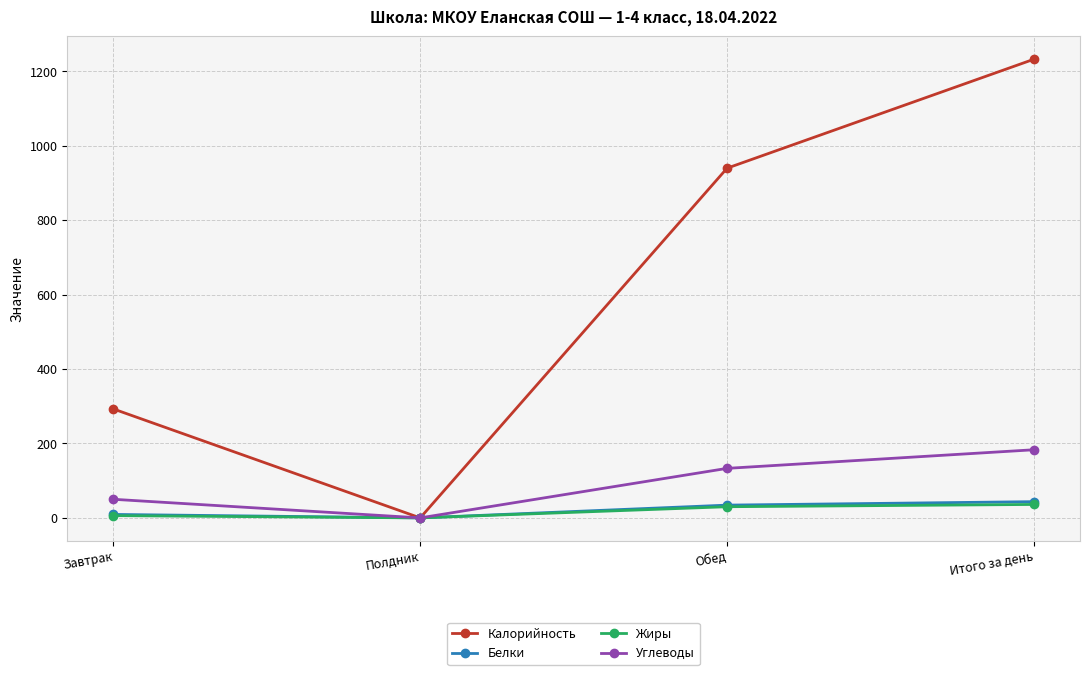

Is it true that Жиры equals 30.0 at Обед?

True